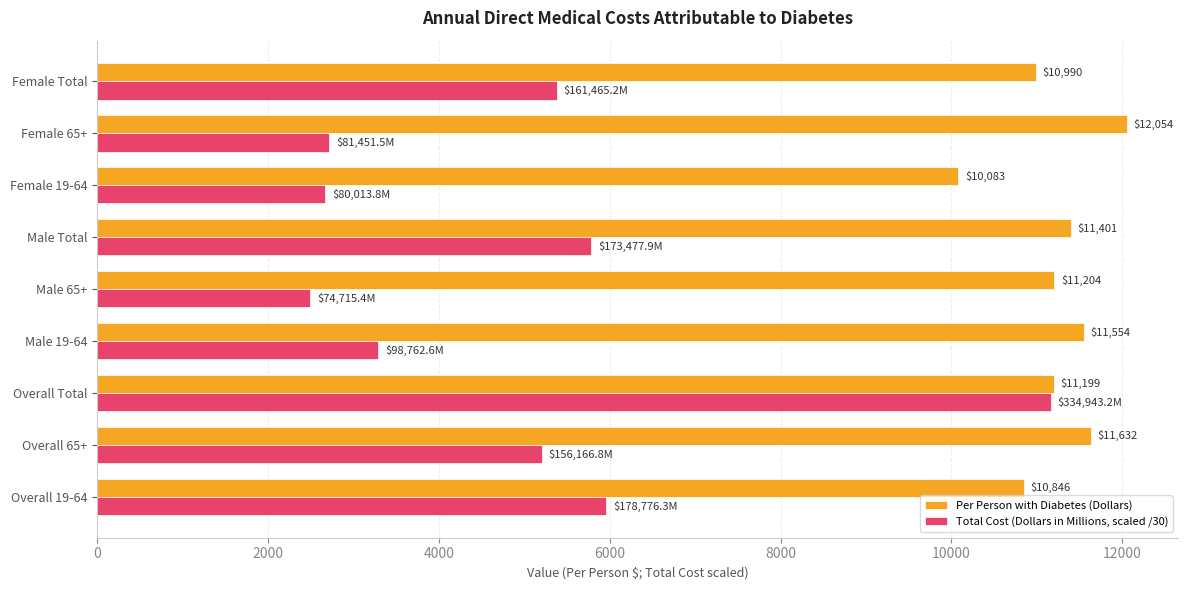

Rank the series by their maximum value, from highest to lowest.

Per Person with Diabetes (Dollars), Total Cost (Dollars in Millions, scaled /30)